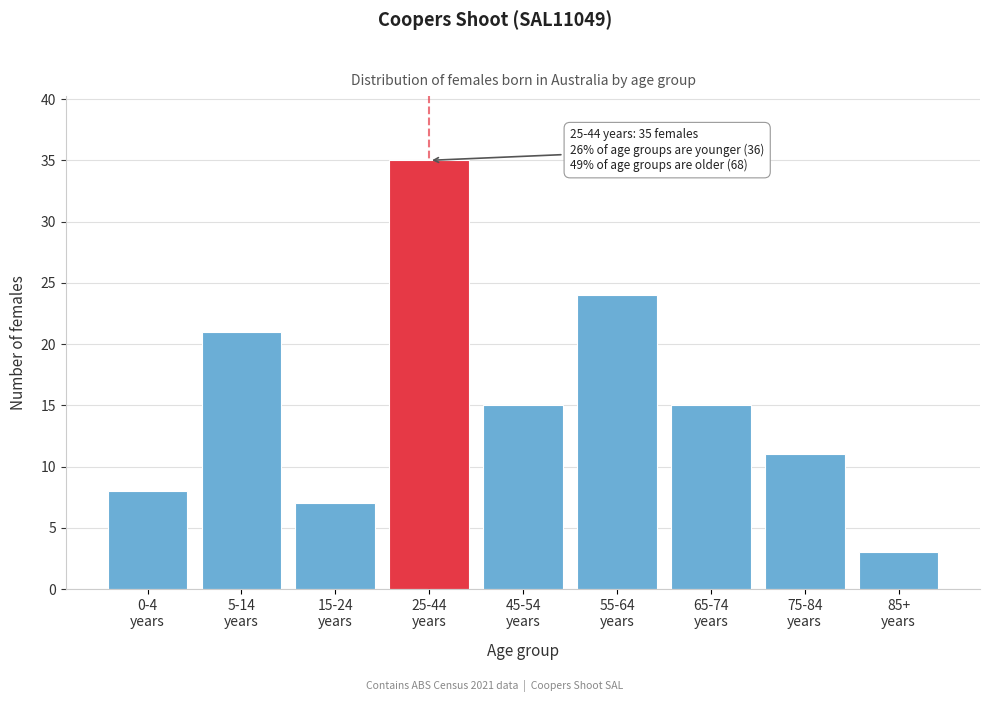

Reading left to right, list all the values displayed in this chart.

8	21	7	35	15	24	15	11	3